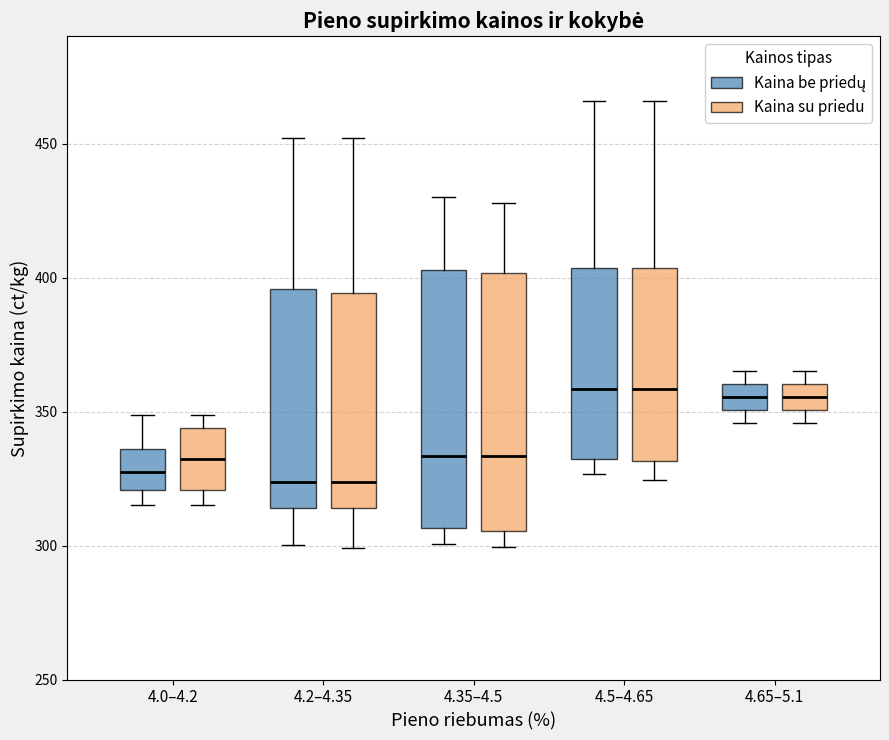

Where is the upper edge of the box for 4.65–5.1 (Kaina su priedu) on the y-axis? The values are not printed on the chart, so give them approximately, as read against the axis.

360